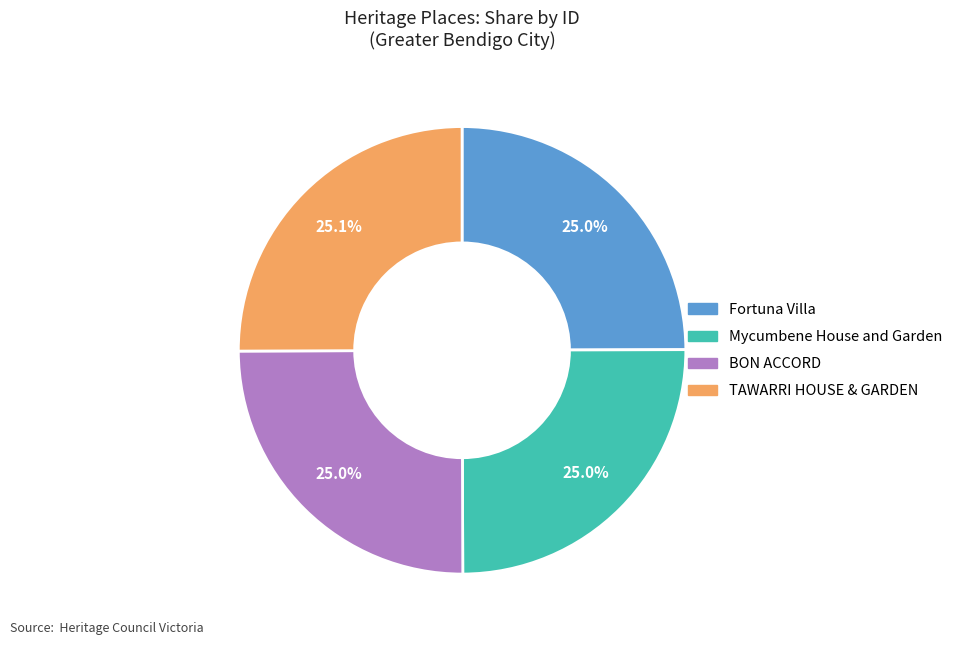

What portion of the pie excludes TAWARRI HOUSE & GARDEN?

74.9%